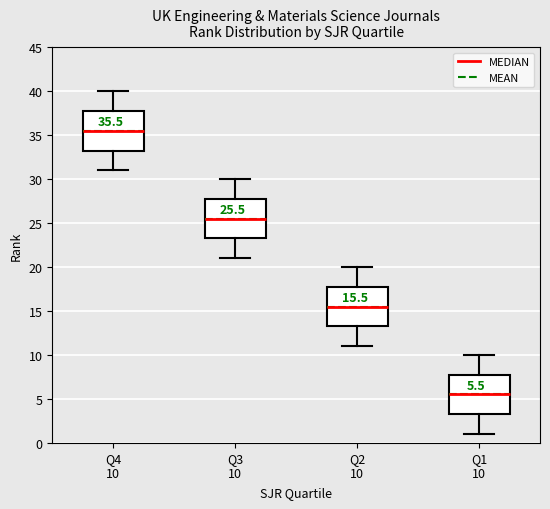

Which box has the lowest median line?

Q1 10